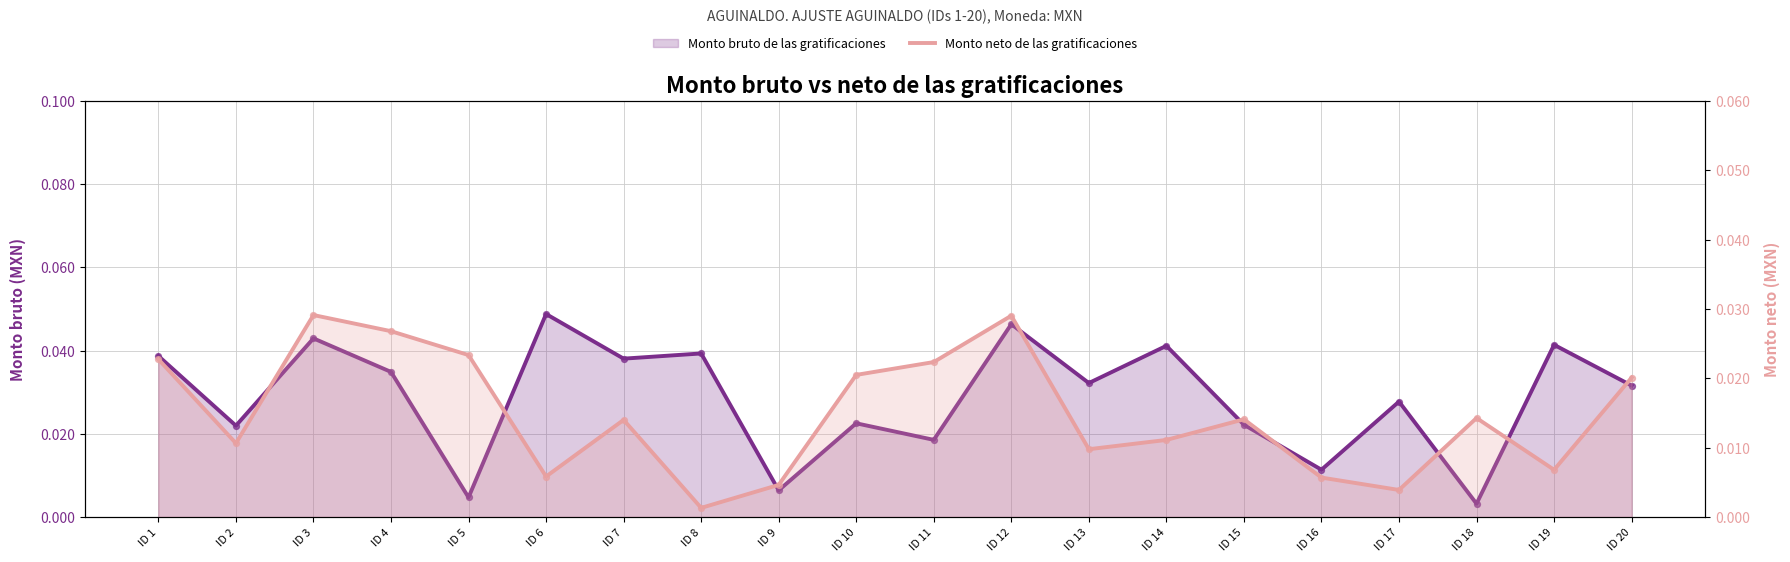

Is the value of Monto bruto de las gratificaciones at ID 3 greater than the value of Monto neto de las gratificaciones at ID 12?

Yes